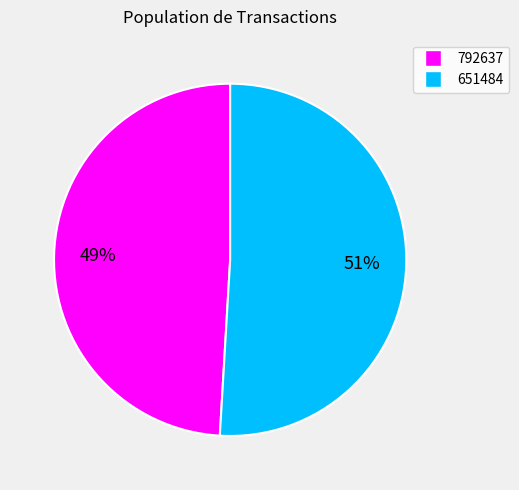

Count the number of slices in the pie.

2